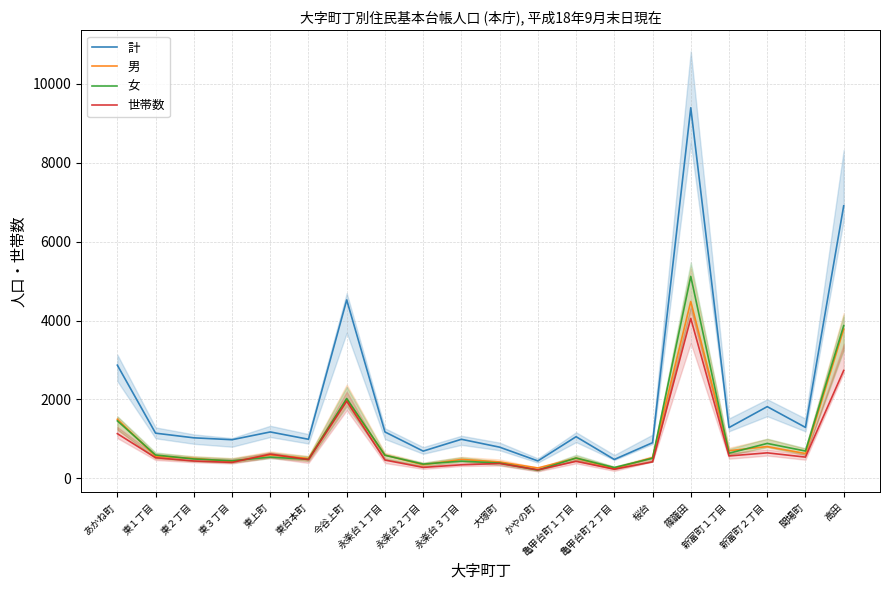

Rank the series by their maximum value, from lowest to highest.

世帯数, 男, 女, 計